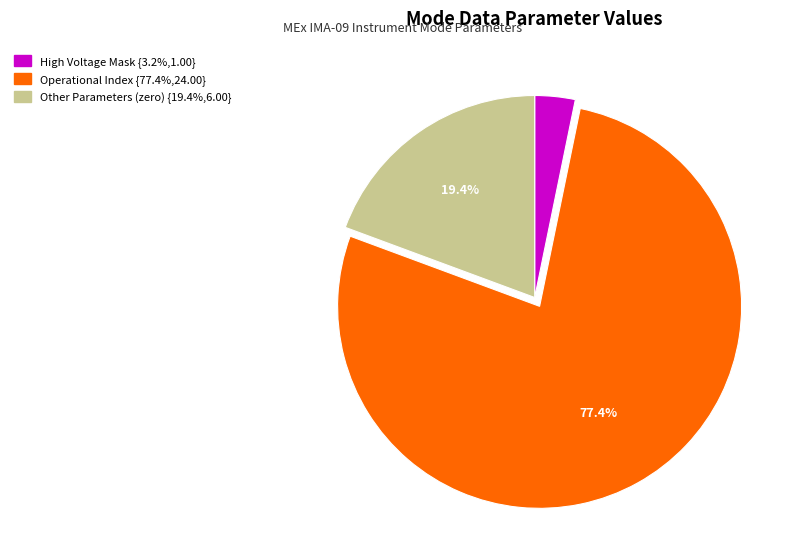

Does any single category account for the majority?

Yes